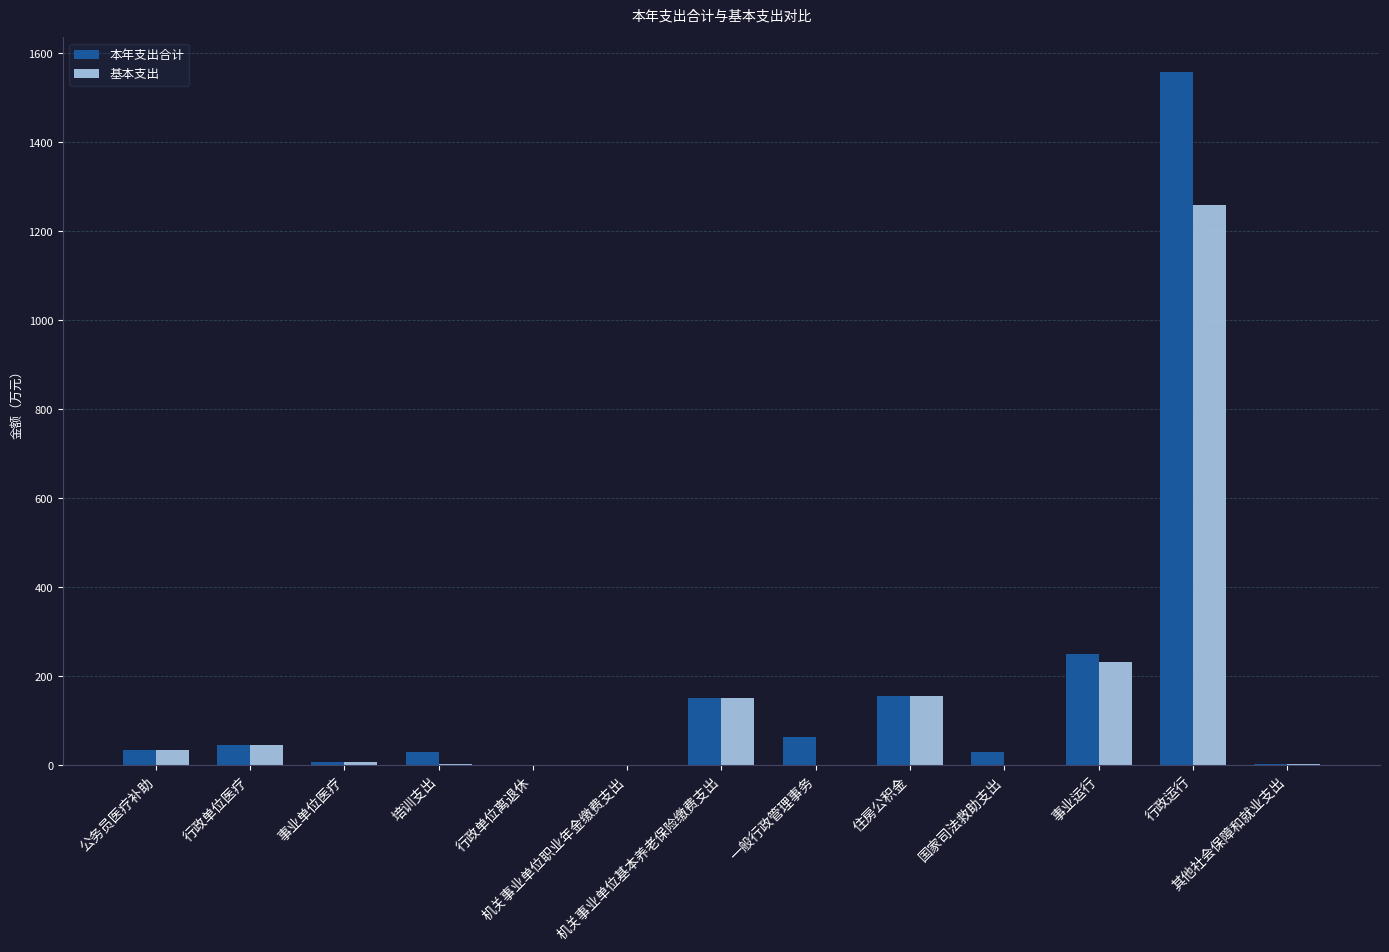

How many data points in 基本支出 are above 7?

7